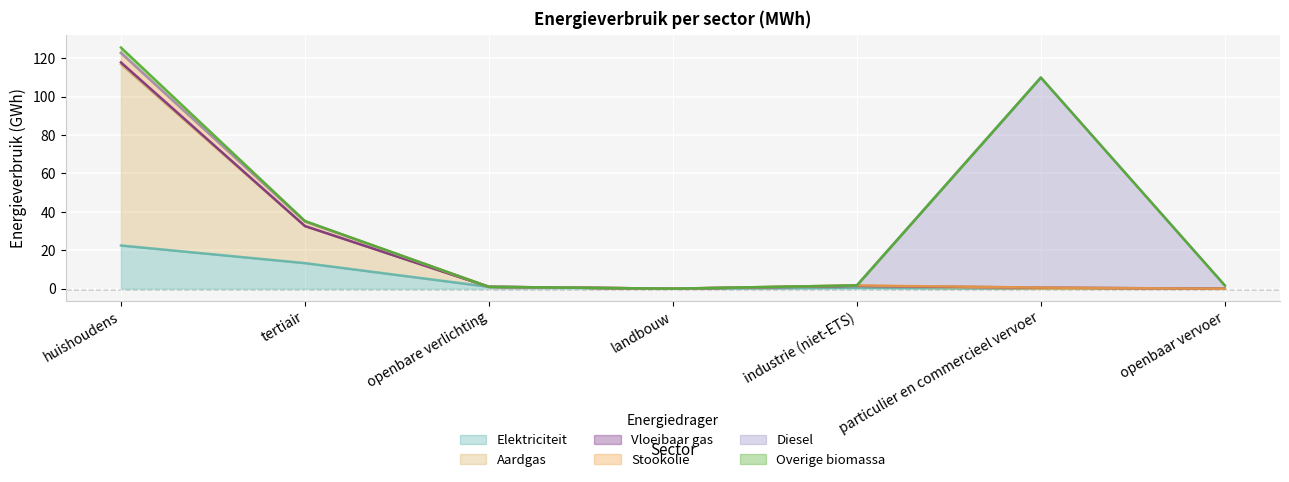

Is it true that Elektriciteit equals 13.3 at tertiair?

True